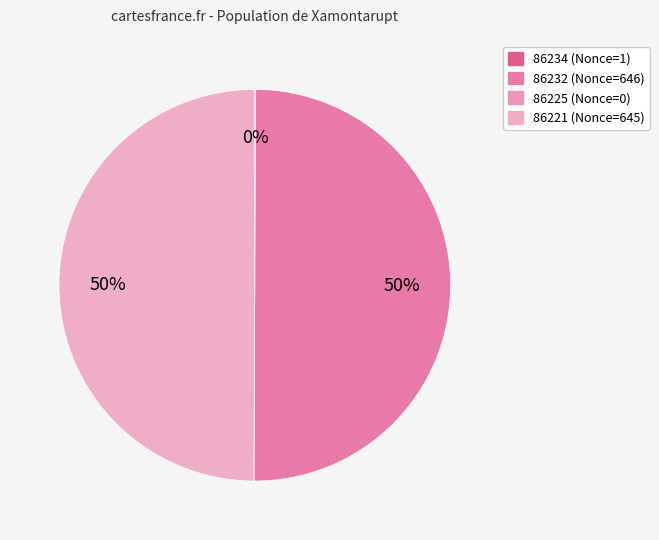

Is it true that 86225 is 7% of the pie?

False